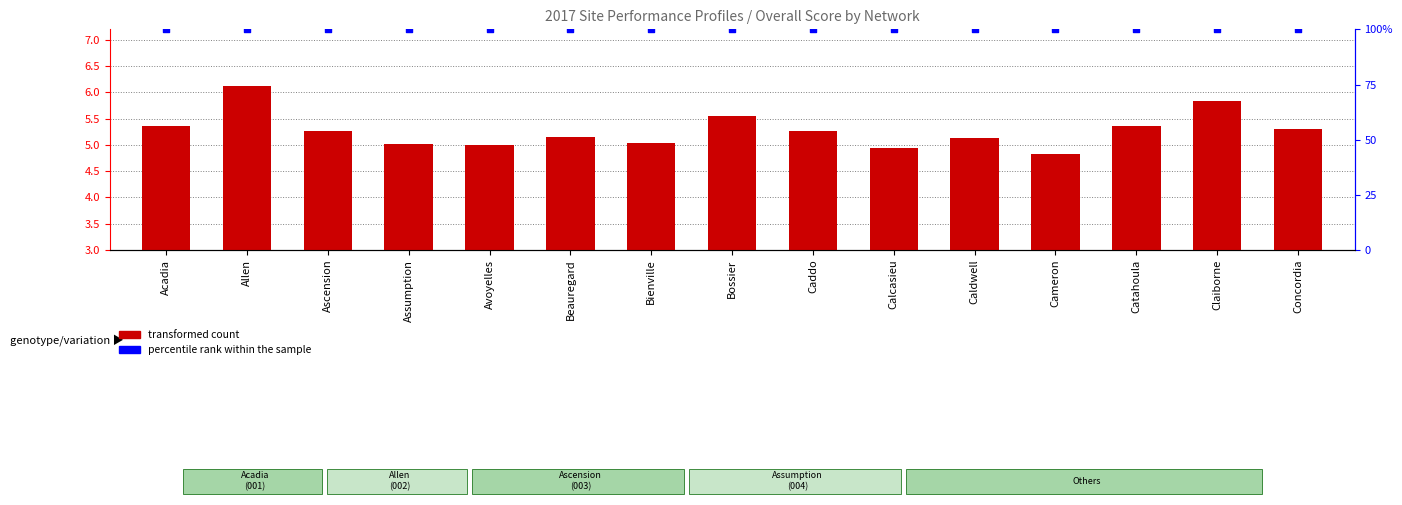

What are all the series names shown in the legend?

transformed count, percentile rank within the sample